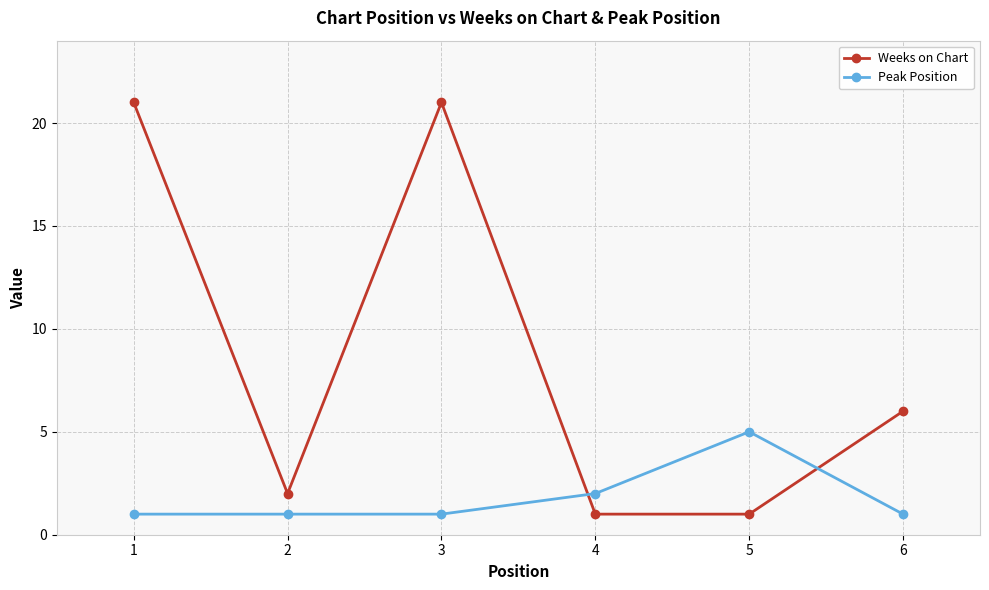

What is the difference between the second highest and minimum values in the Weeks on Chart series?

20